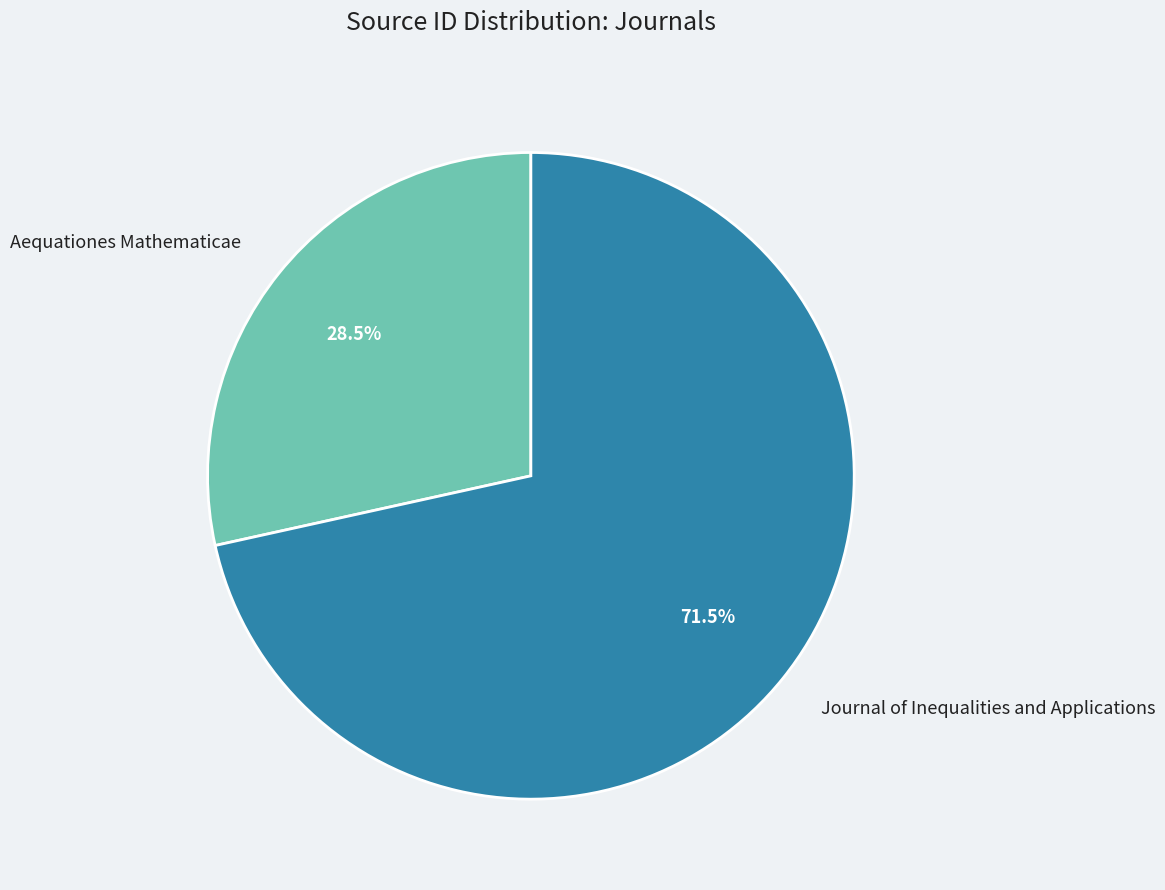

To the nearest percent, what is the combined percentage of Journal of Inequalities and Applications and Aequationes Mathematicae?

100%